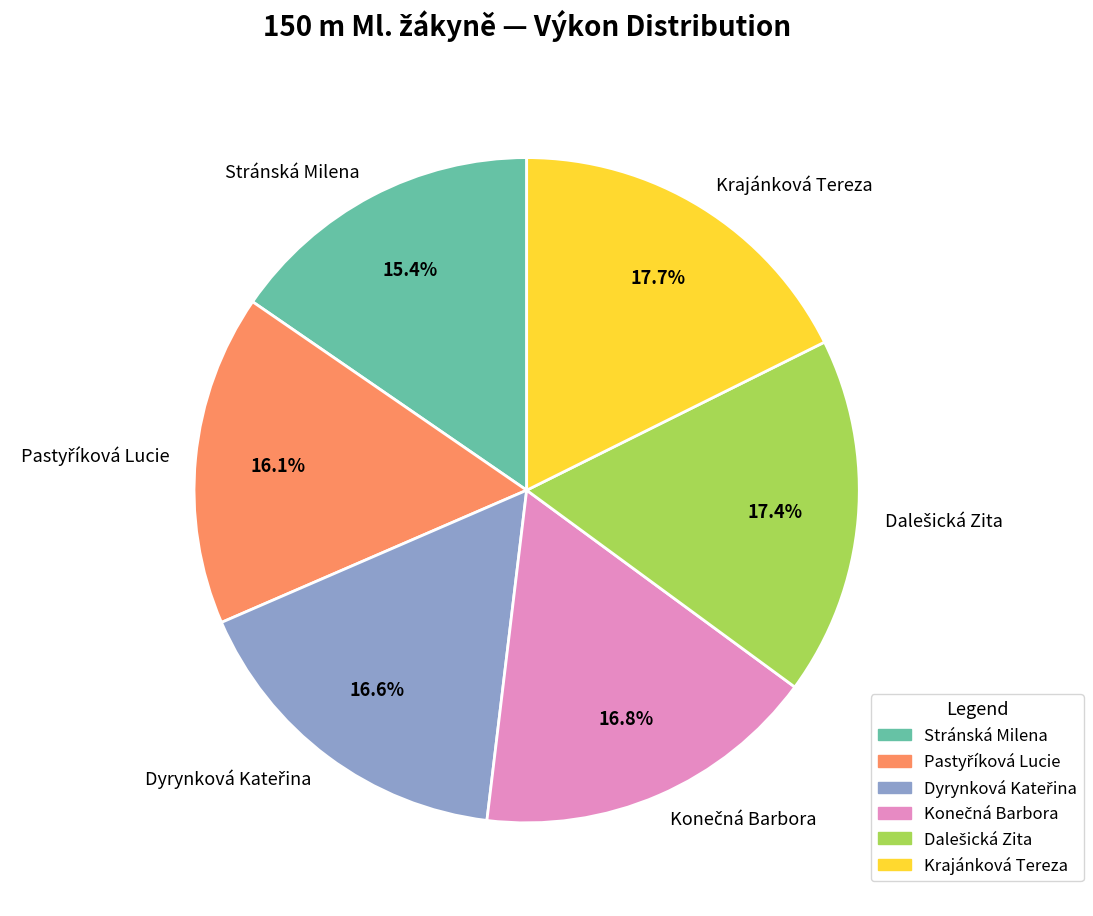

Does any single category account for the majority?

No